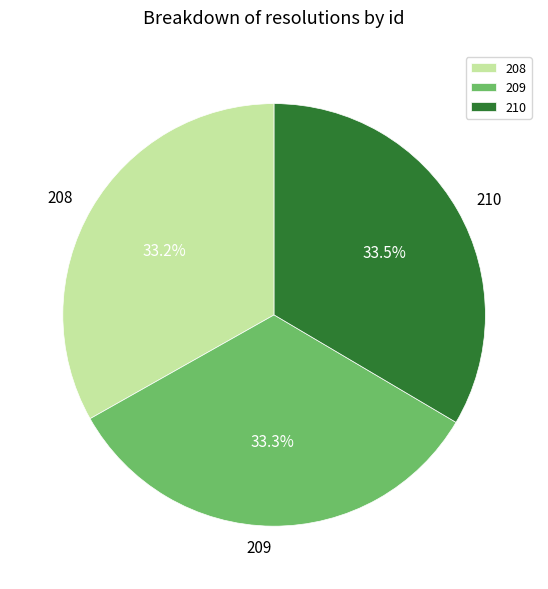

What portion of the pie excludes 208?

66.8%